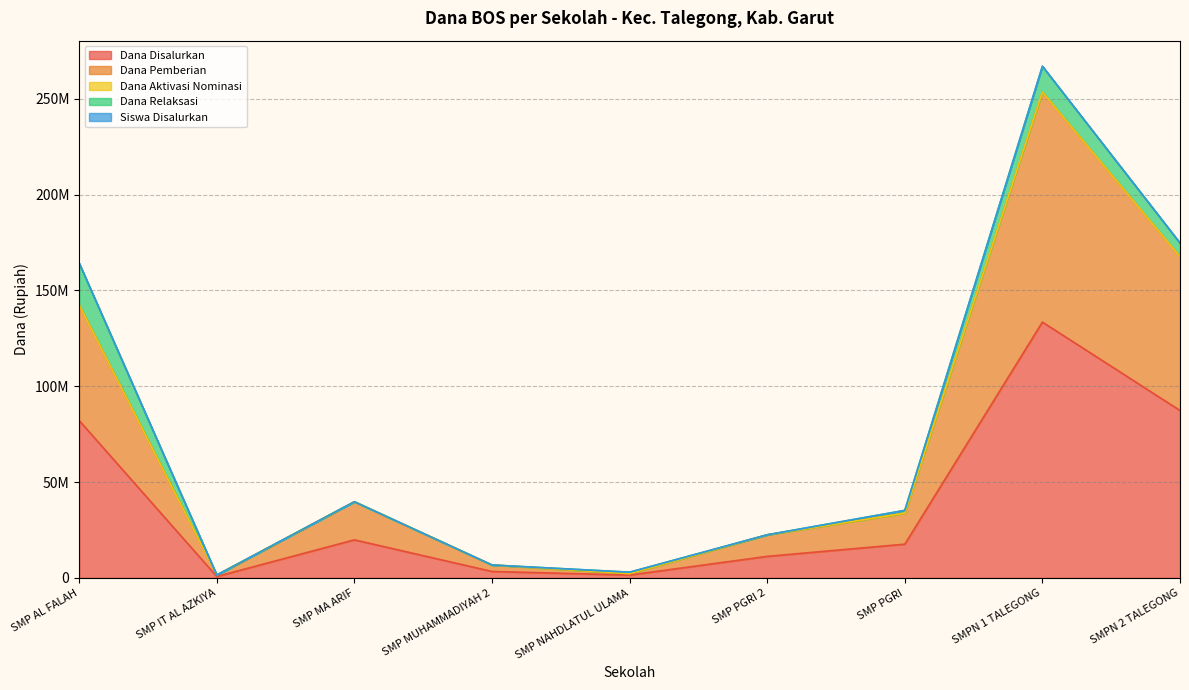

Where is the first local minimum for Dana Disalurkan?

SMP IT AL AZKIYA